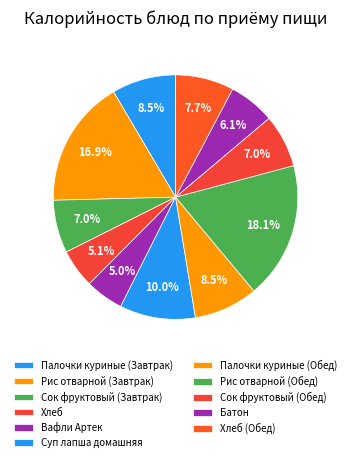

How many segments does this pie chart have?

11